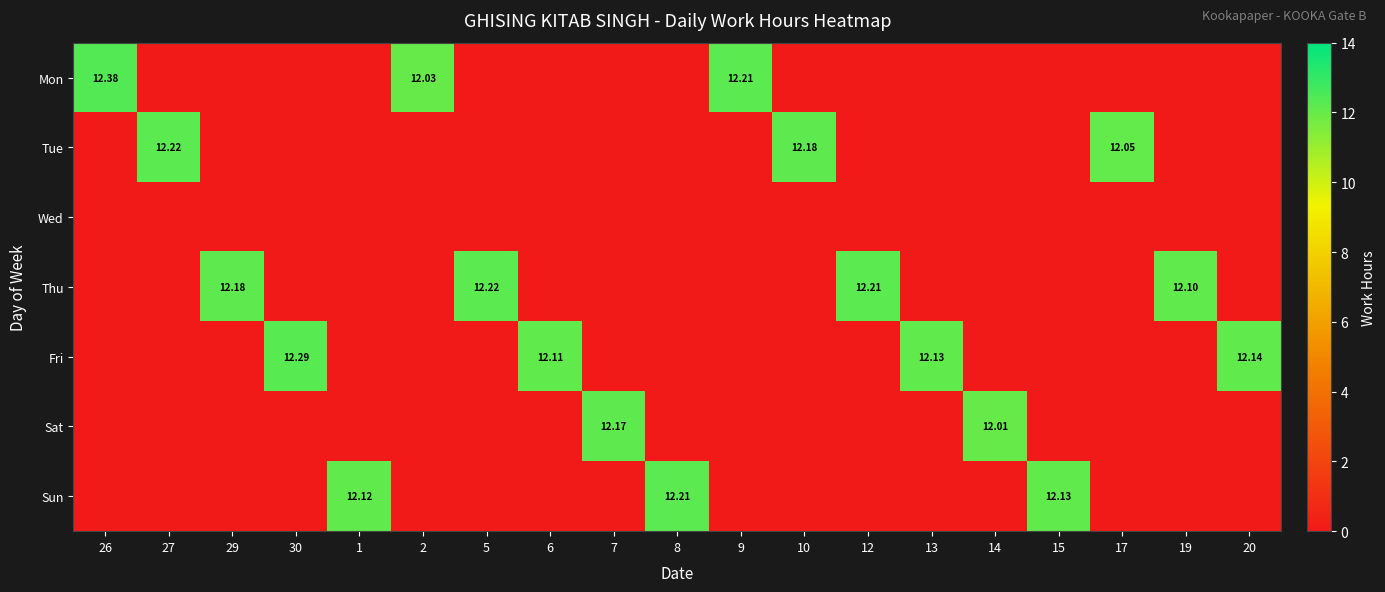

How many positive values does the Mon series have?

3